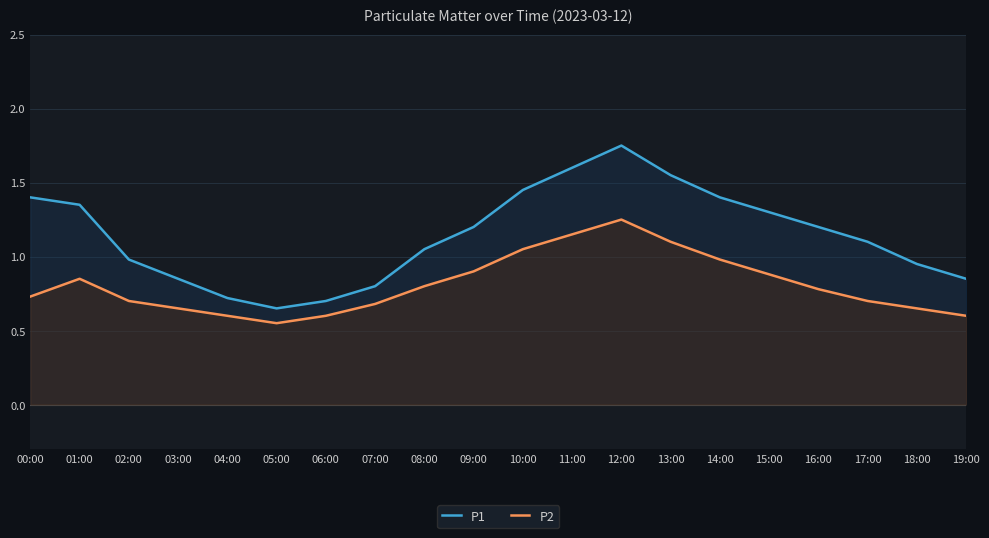

How many series are shown in this chart?

2